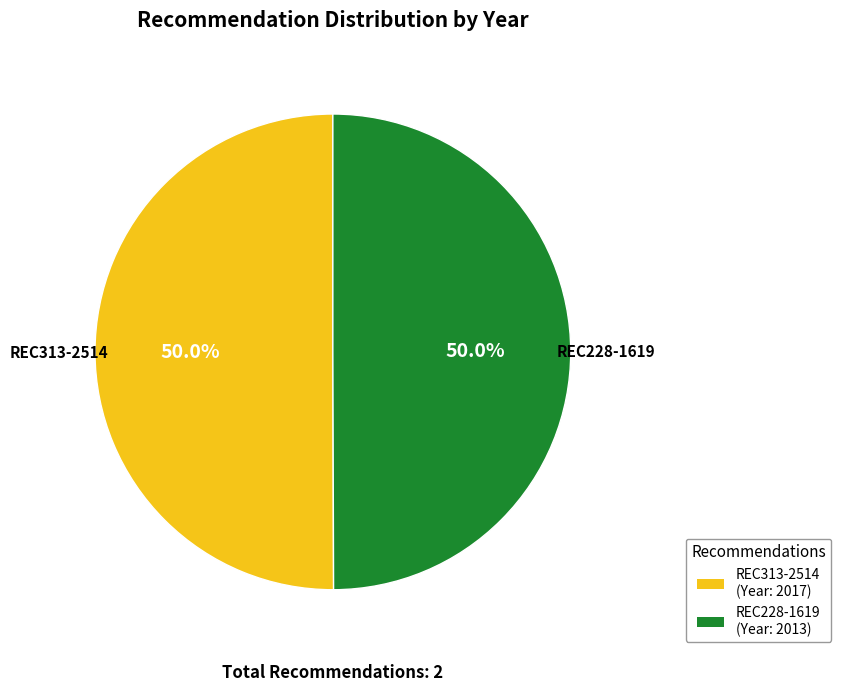

How many segments does this pie chart have?

2